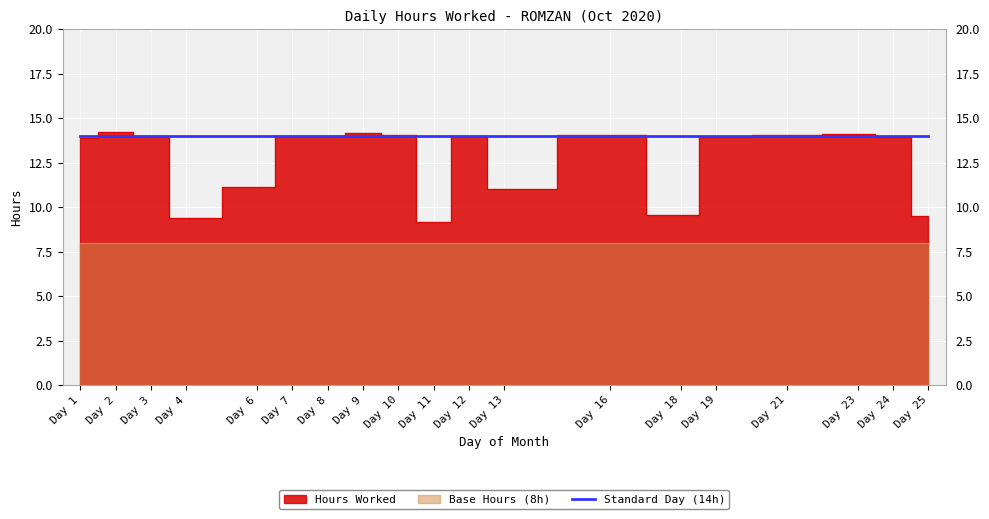

Reading left to right, extract all data points from this chart.

Hours Worked: 13.9	14.2	14.0	9.4	11.1	14.0	14.0	14.2	14.1	9.2	14.0	11.0	14.1	9.5	13.9	14.1	14.1	14.0	9.5
Reference Line: 14.0	14.0	14.0	14.0	14.0	14.0	14.0	14.0	14.0	14.0	14.0	14.0	14.0	14.0	14.0	14.0	14.0	14.0	14.0
Base Hours: 8.0	8.0	8.0	8.0	8.0	8.0	8.0	8.0	8.0	8.0	8.0	8.0	8.0	8.0	8.0	8.0	8.0	8.0	8.0